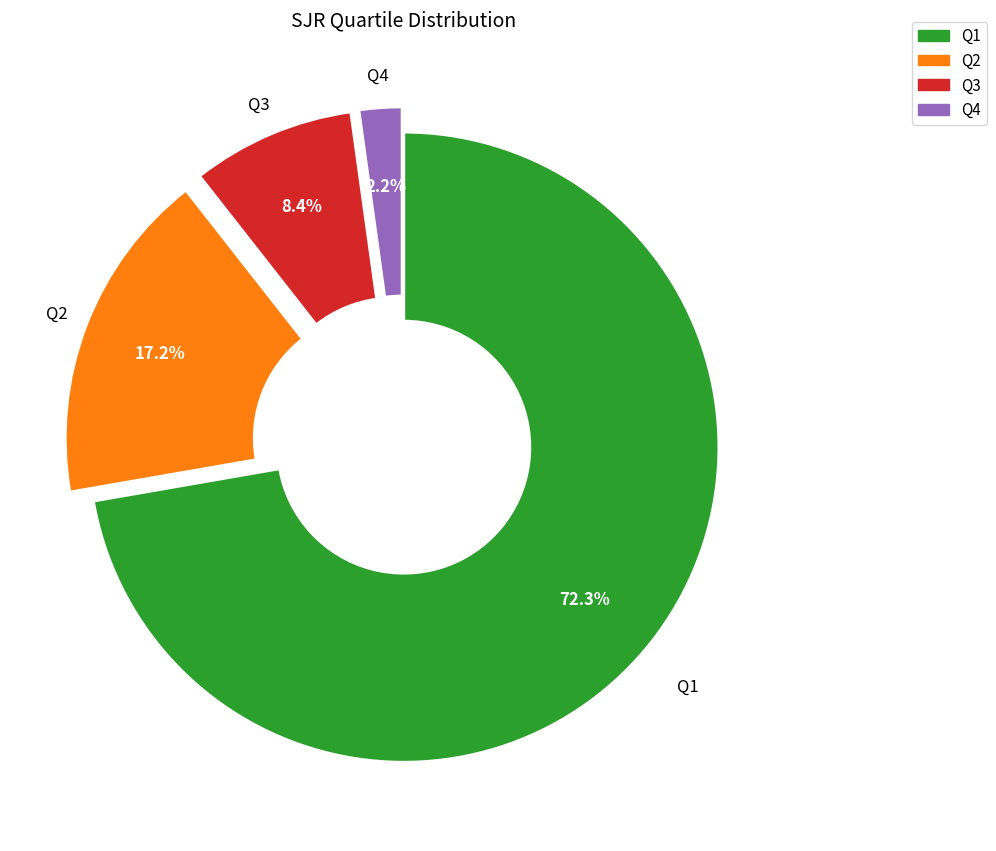

What is the majority slice?

Q1